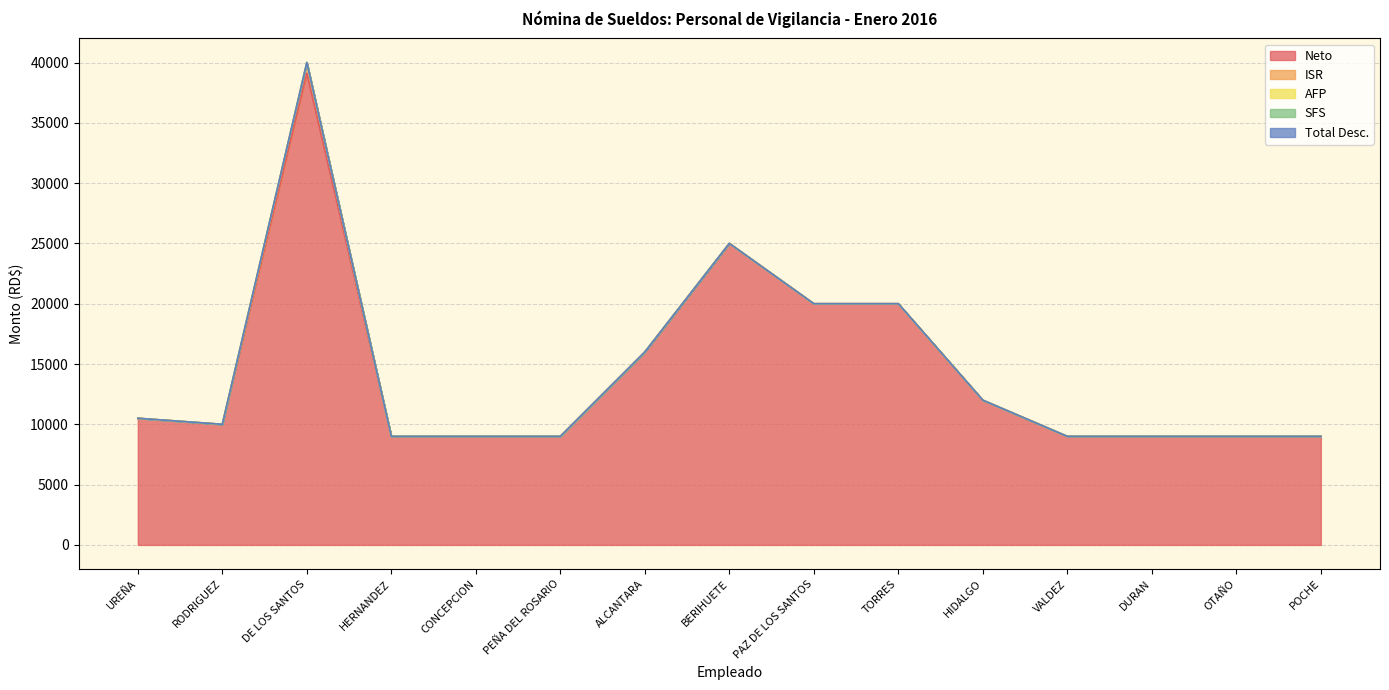

What is the total value across all series at DE LOS SANTOS?

40000.0